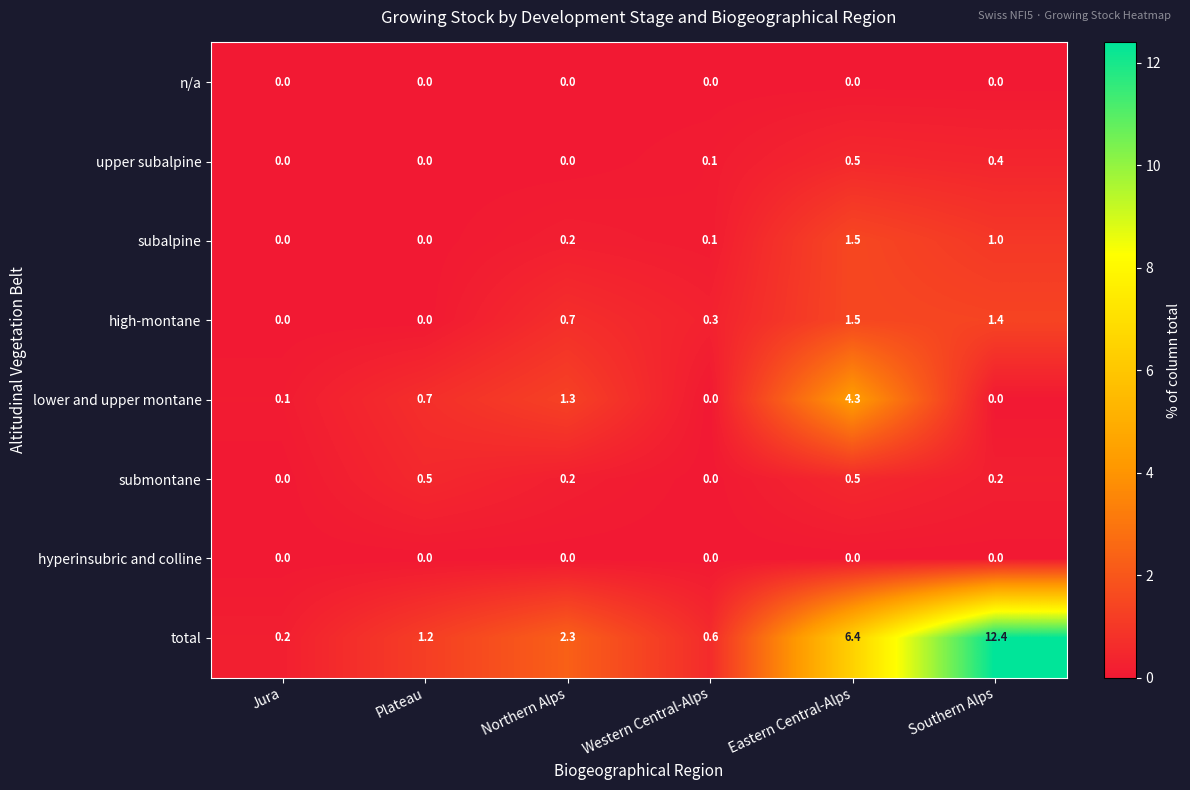

What is the total value across all series at Western Central-Alps?

1.1